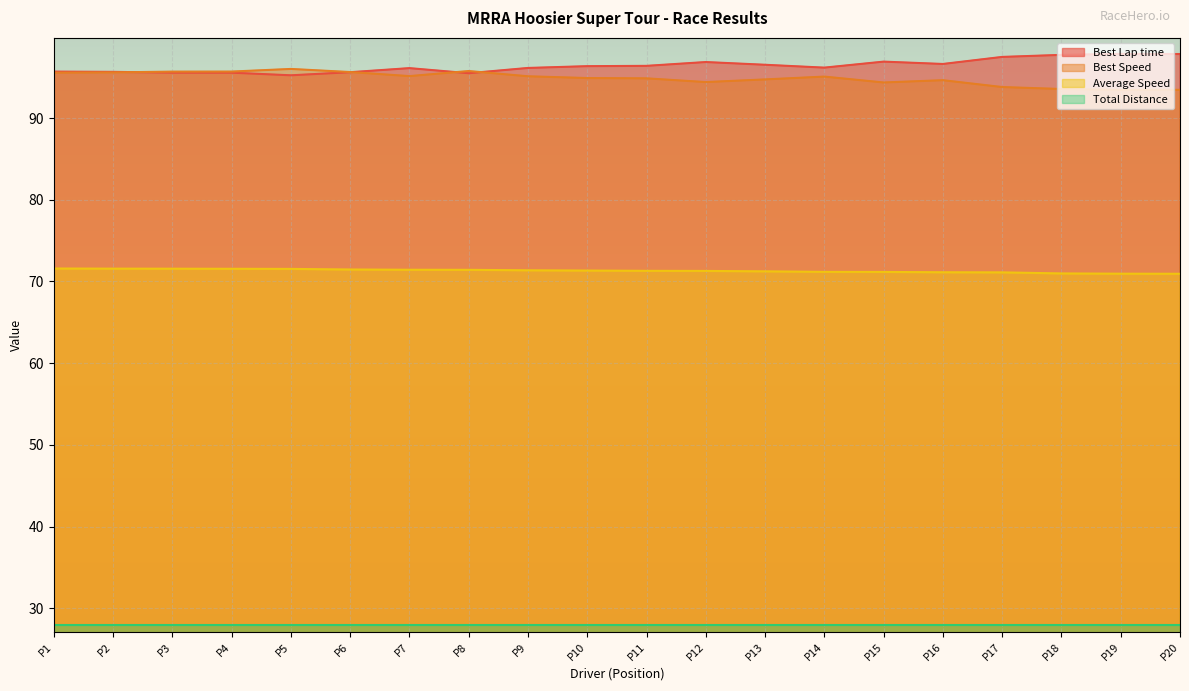

What is the sum of all Best Speed values?

1897.4